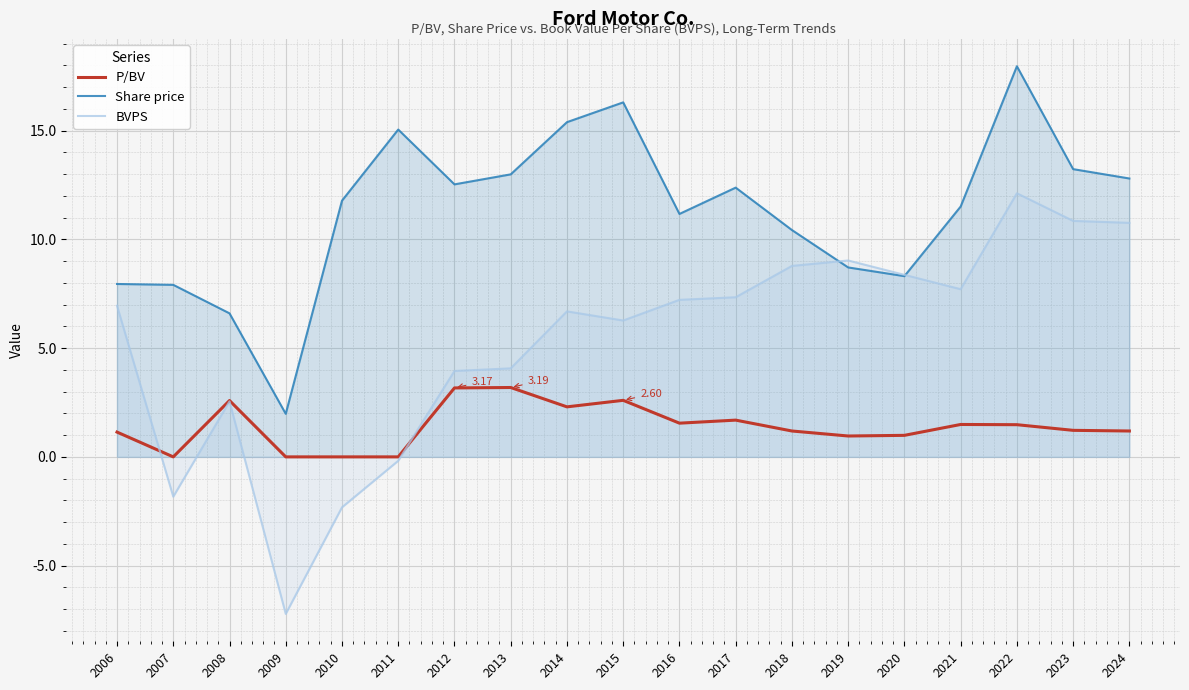

Rank the series by their average value, from highest to lowest.

Share price, BVPS, P/BV